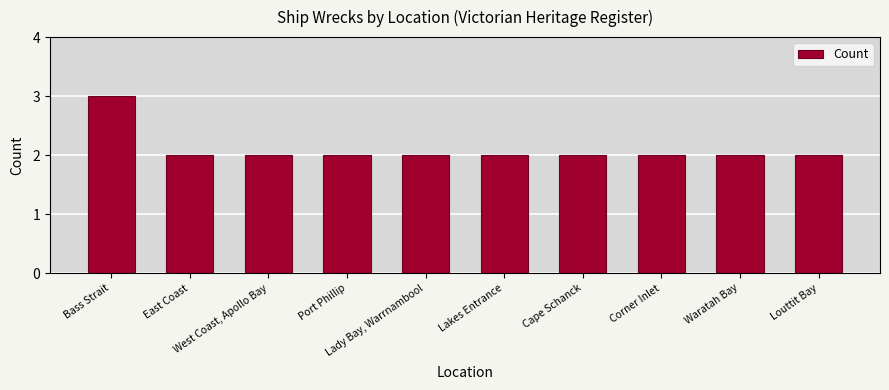

What is the sum of all values?

21